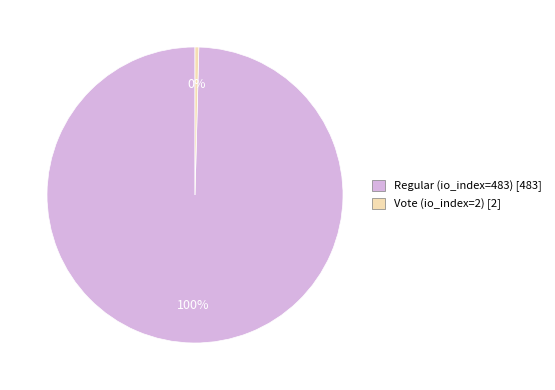

True or false: Vote (io_index=2) accounts for 0% of the total.

True